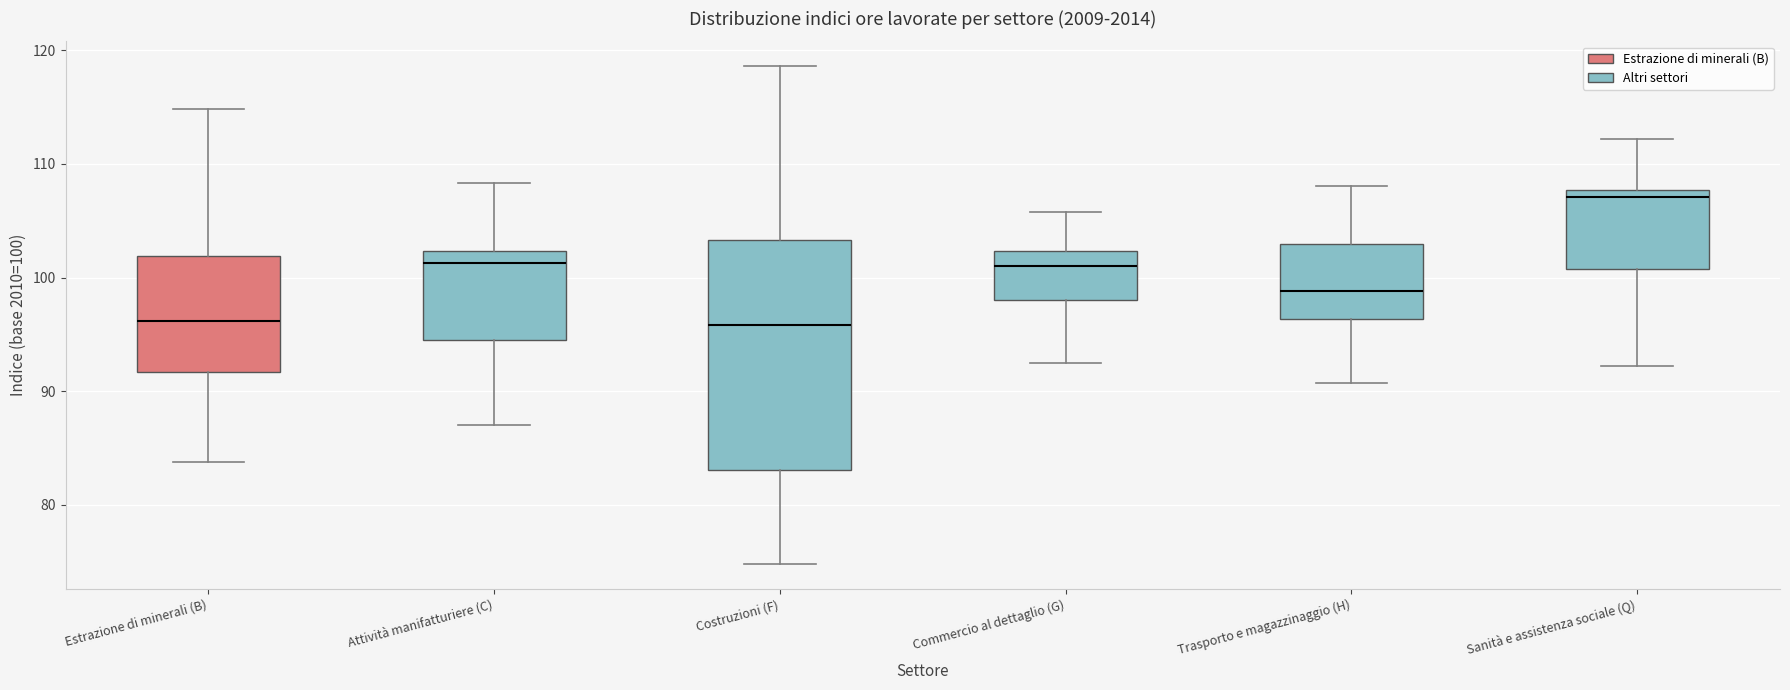

Where does the upper whisker of the box for Attività manifatturiere (C) end on the y-axis? The values are not printed on the chart, so give them approximately, as read against the axis.

108